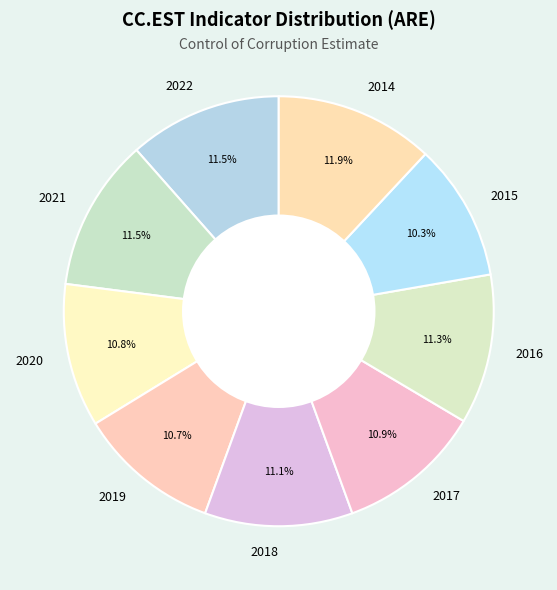

Is 2014 the majority of the pie?

No